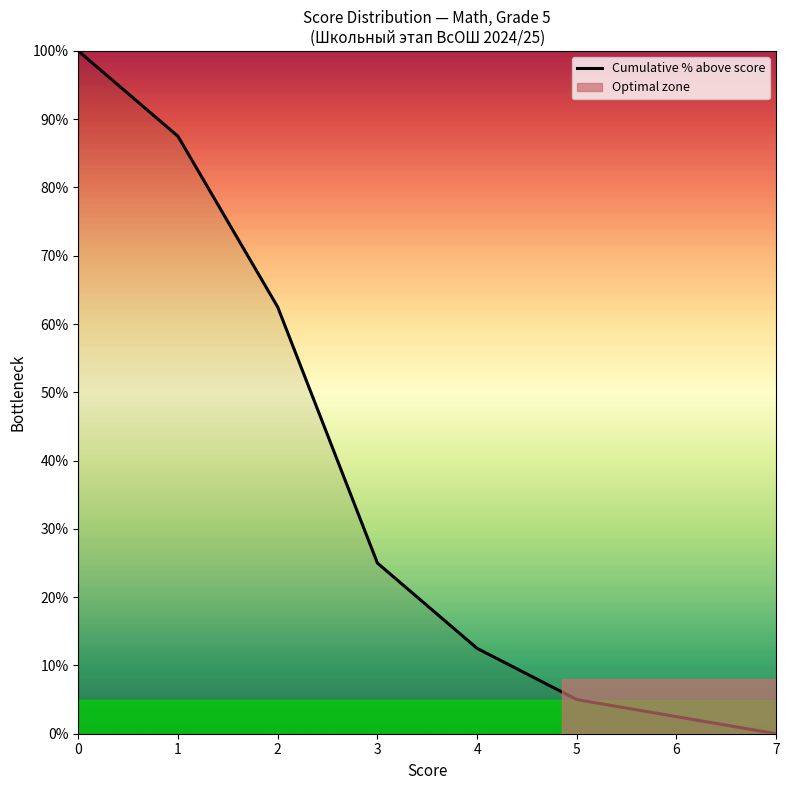

How many lines are shown in the chart?

1